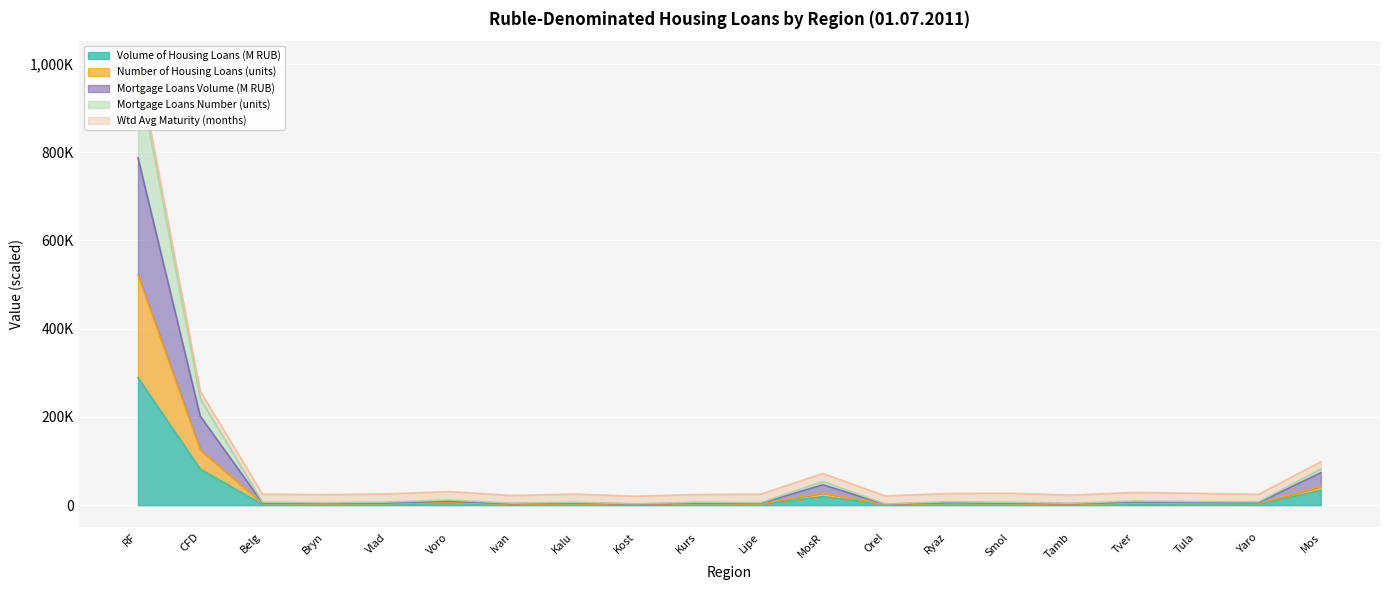

At which label does Mortgage Loans Volume first exceed 7126?

RF